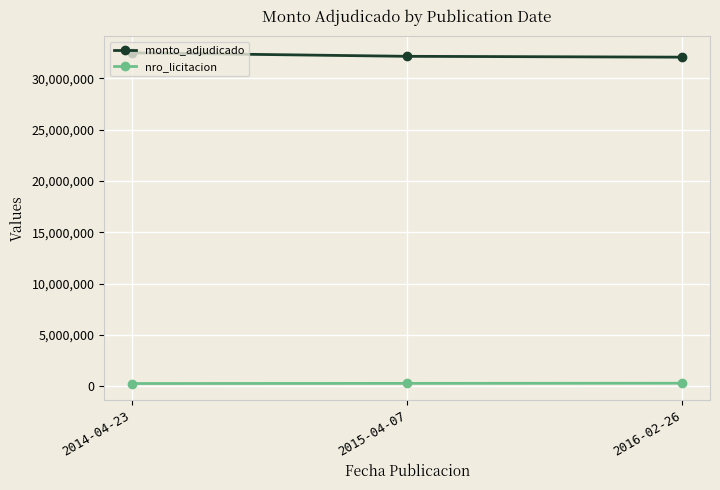

How many lines are shown in the chart?

2